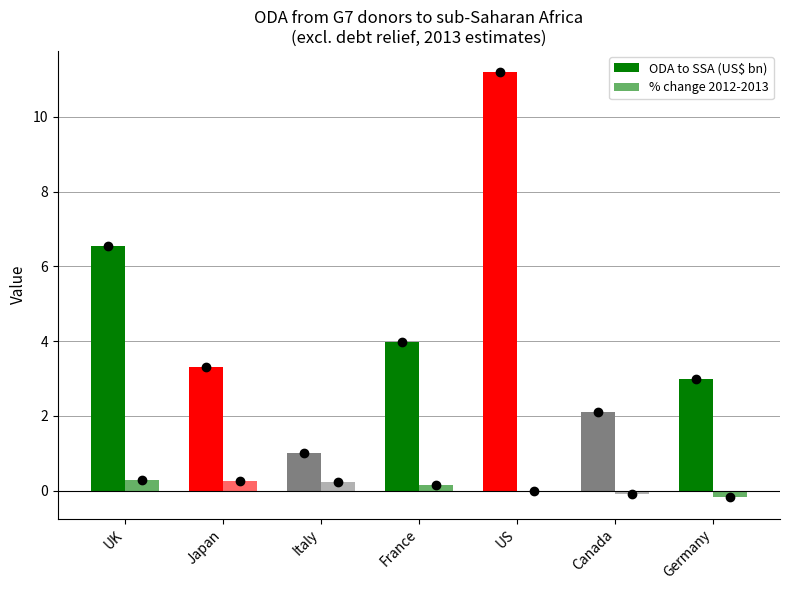

Count the number of data series in this chart.

2